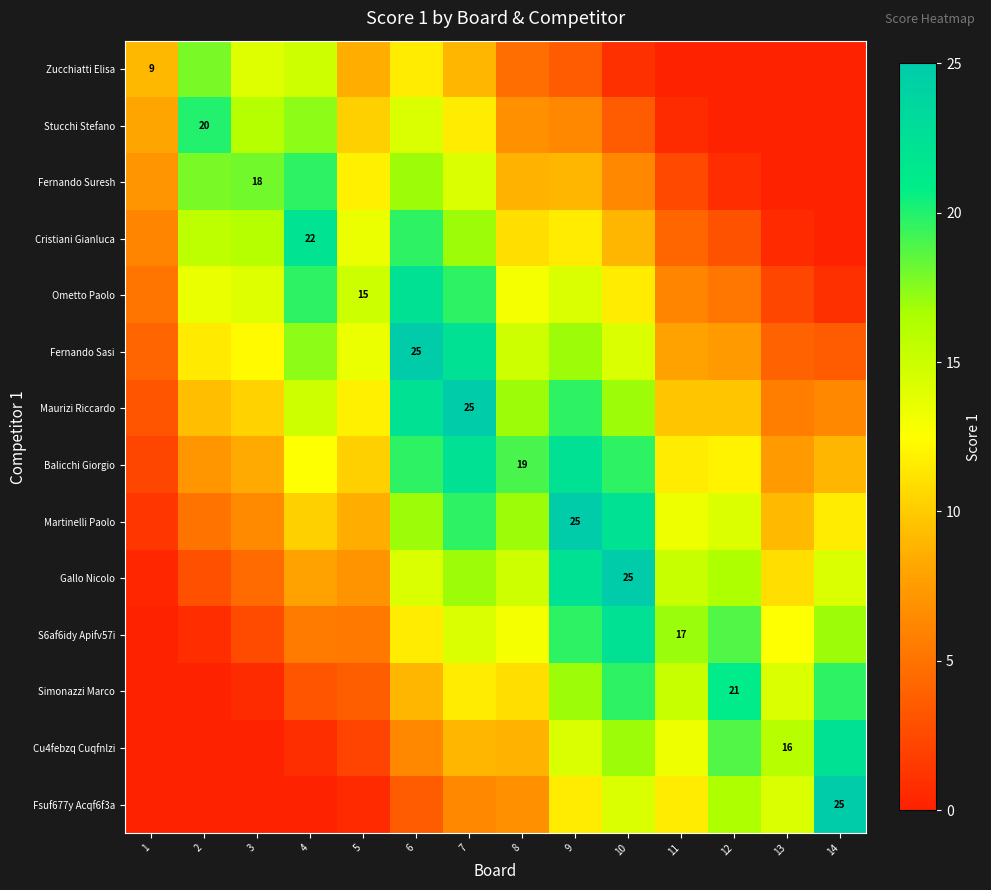

At which label does Fsuf677y Acqf6f3a reach its peak?

14